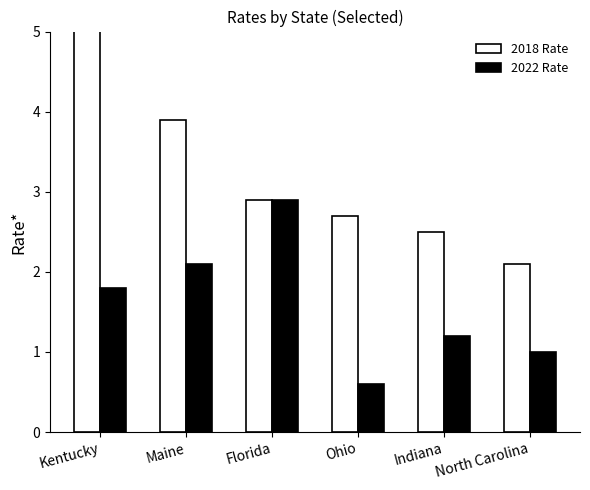

What is the difference between the 2022 Rate values at Maine and Florida?

0.8